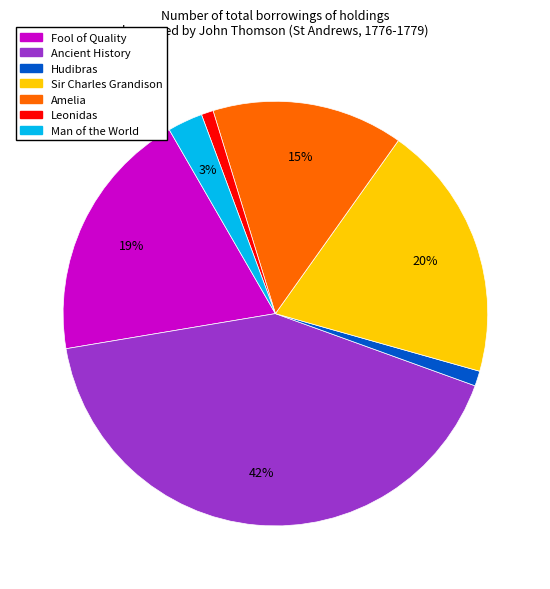

What is the largest slice in the pie chart?

Ancient History